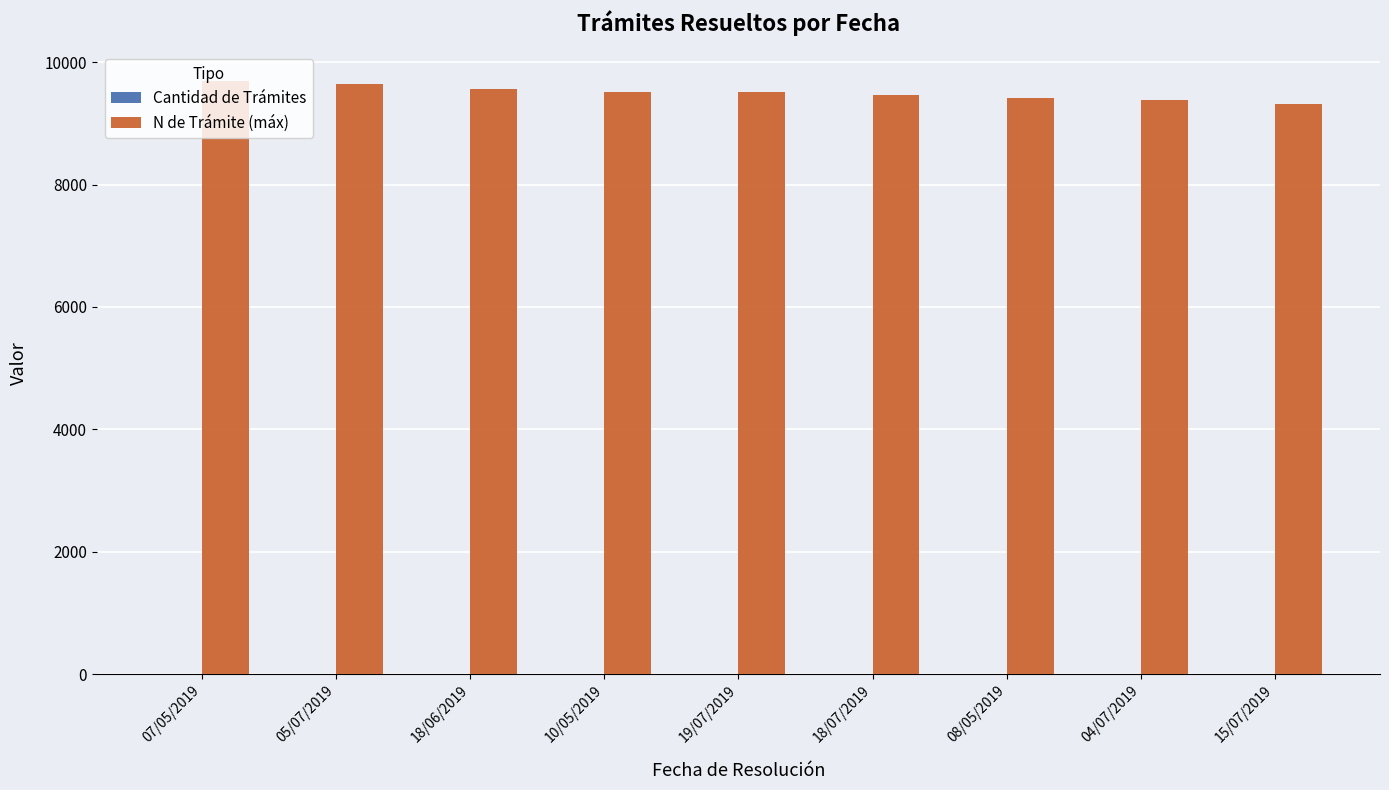

The N de Trámite (máx) series shows 15207 at 18/07/2019. True or false?

False